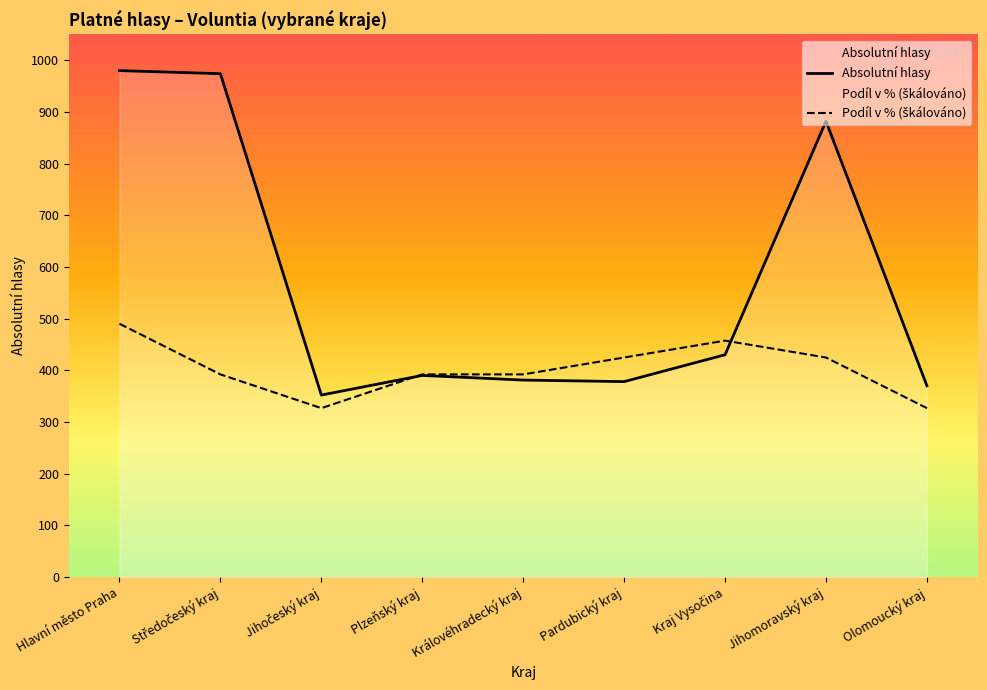

List the labels in order of Podíl v % (škálováno) value, largest first.

Hlavní město Praha, Kraj Vysočina, Pardubický kraj, Jihomoravský kraj, Středočeský kraj, Plzeňský kraj, Královéhradecký kraj, Jihočeský kraj, Olomoucký kraj